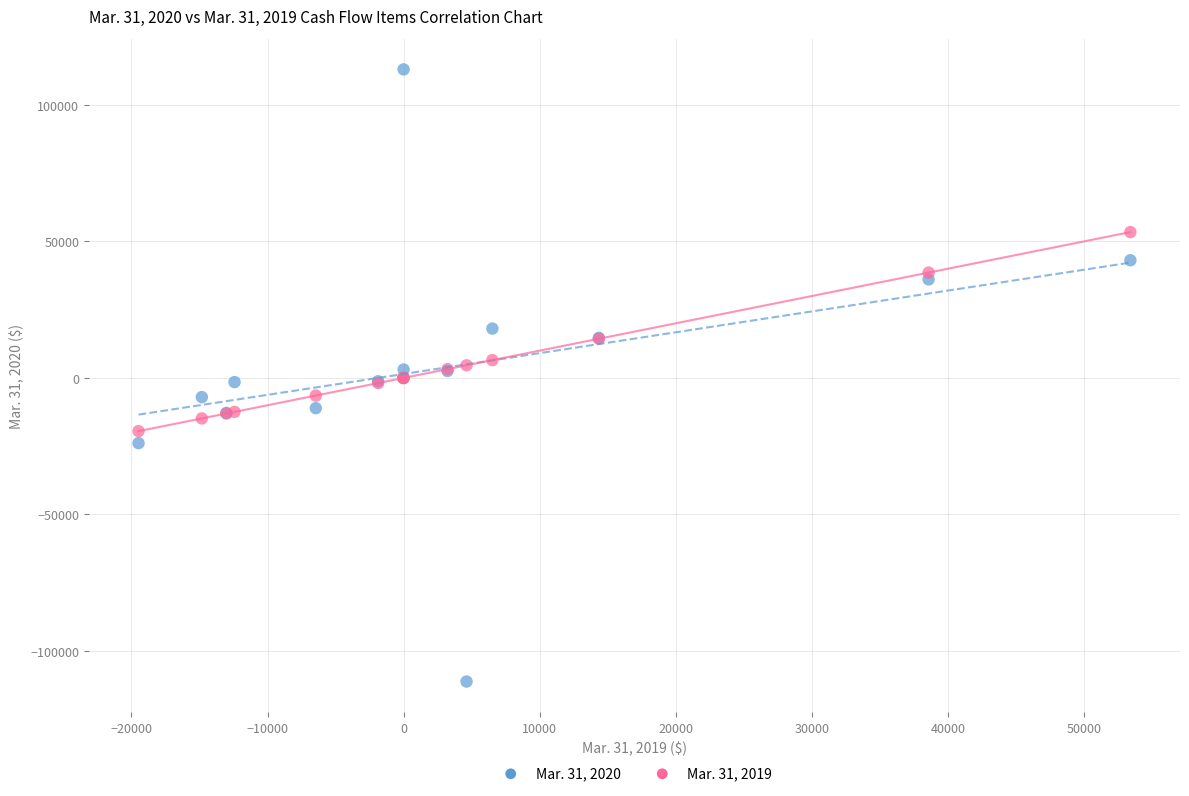

Which series reaches the maximum Y coordinate?

Mar. 31, 2020